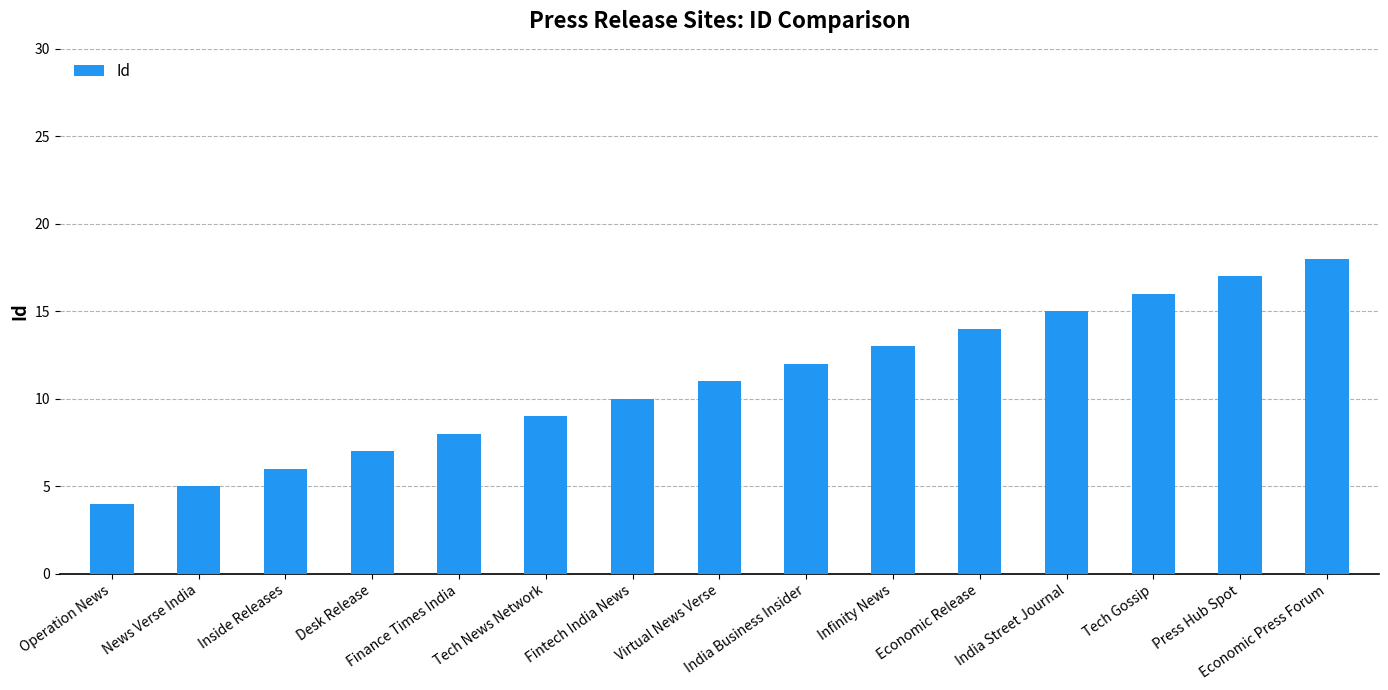

Count the number of categories in the chart.

15